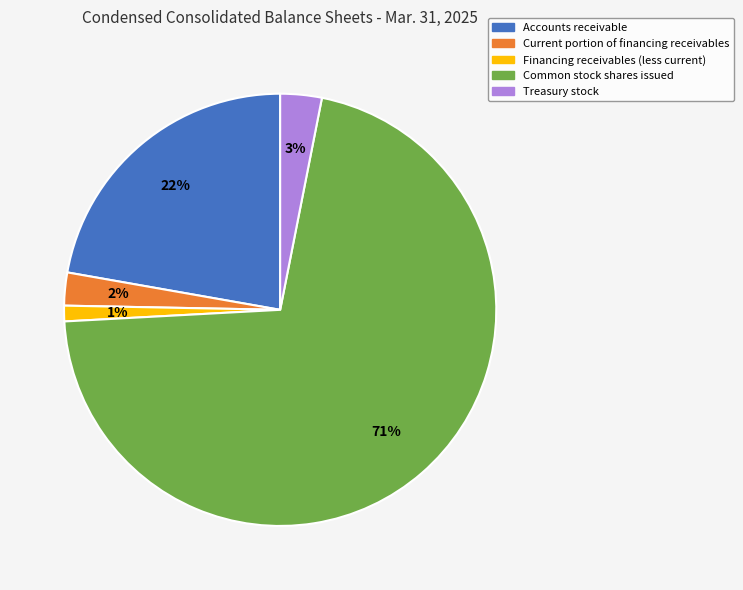

How many segments does this pie chart have?

5